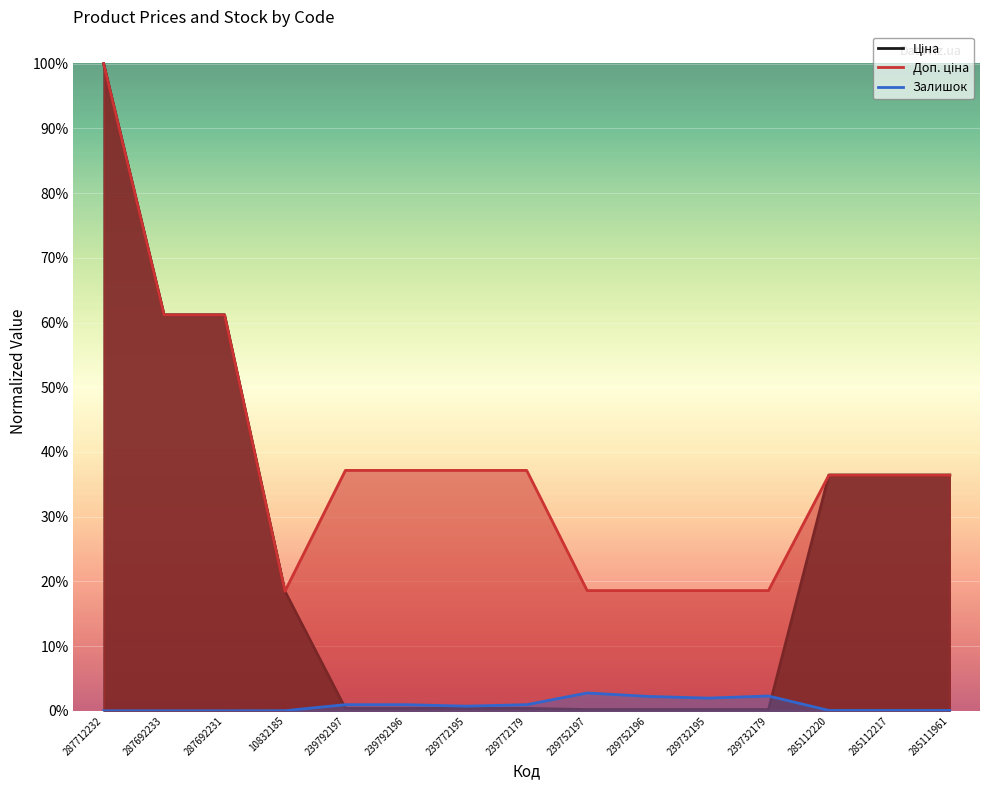

Between 285112220 and 287712232, which is larger?

287712232